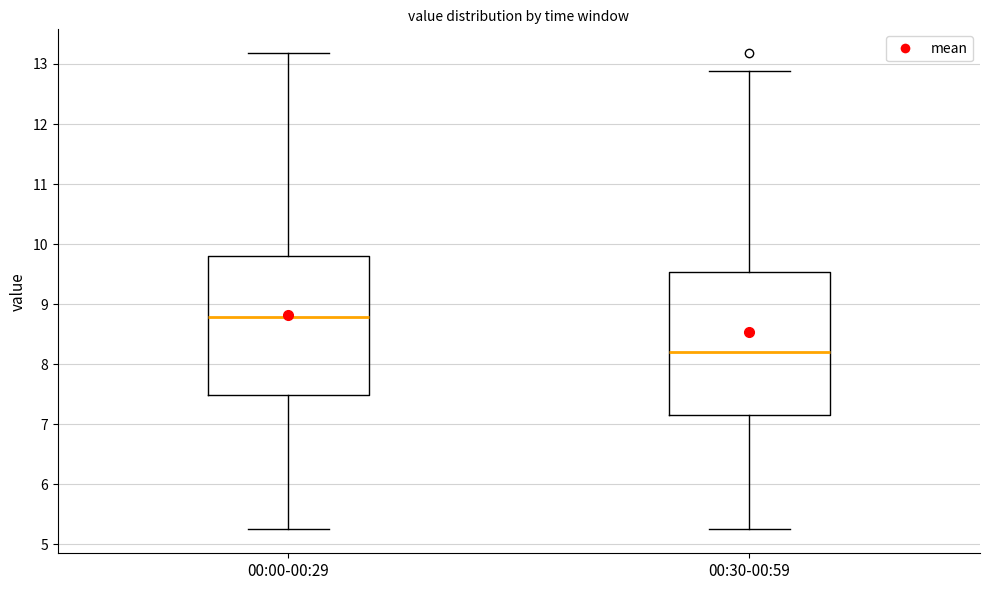

Reading left to right, transcribe this box plot: for each box, give where its median line is, the range the box spans, and where its two whiskers end, as read against the y-axis. The values are not printed on the chart, so give them approximately, as read against the axis.

00:00-00:29: median 8.8, box 7.5 to 9.8, whiskers 5.3 to 13.2
00:30-00:59: median 8.2, box 7.2 to 9.5, whiskers 5.3 to 12.9